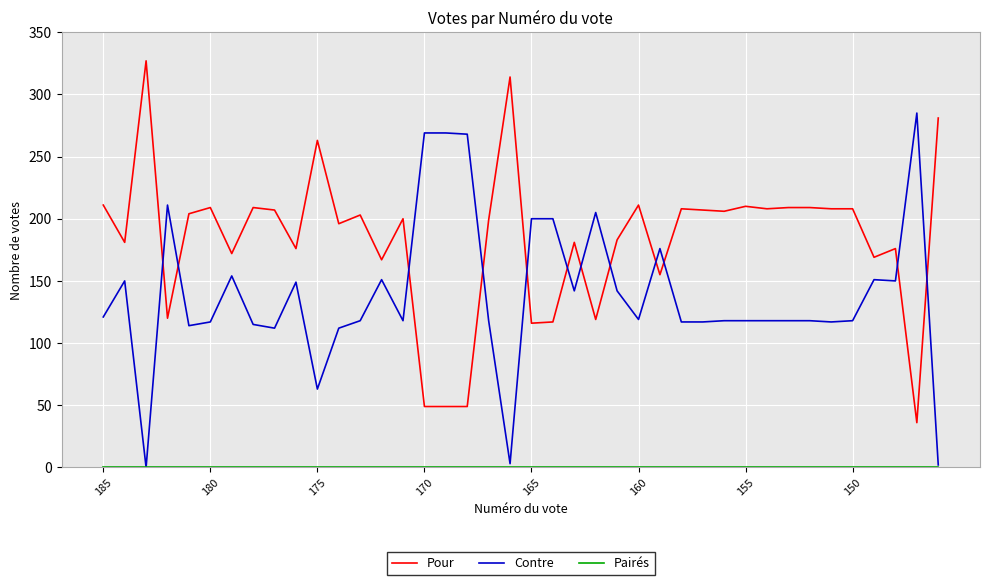

What is the greatest value displayed?

327